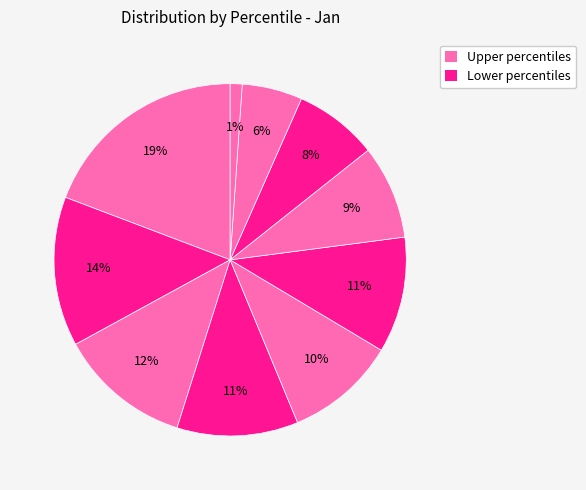

To the nearest percent, what is the difference between the largest and smallest slice percentages?

18%